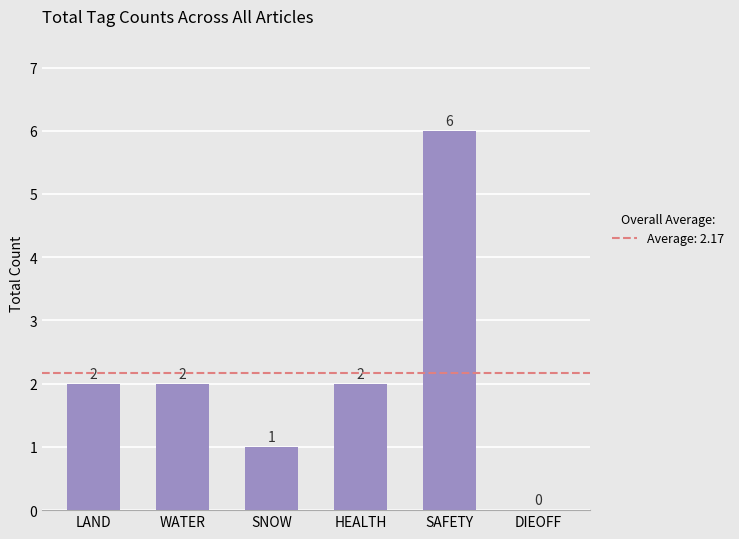

What value does the data have at LAND?

2